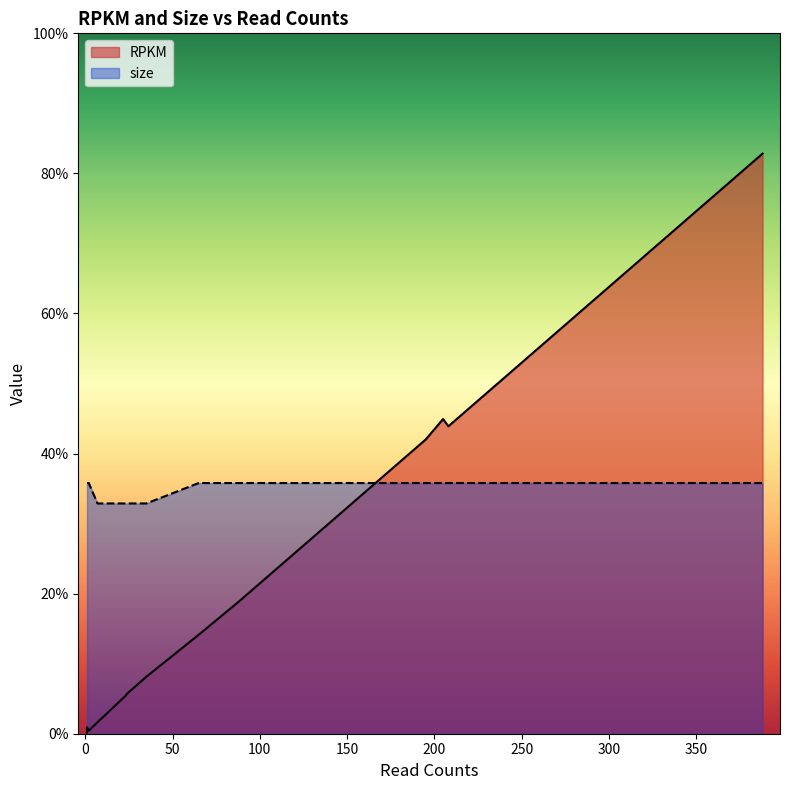

Does the chart have visible grid lines?

No